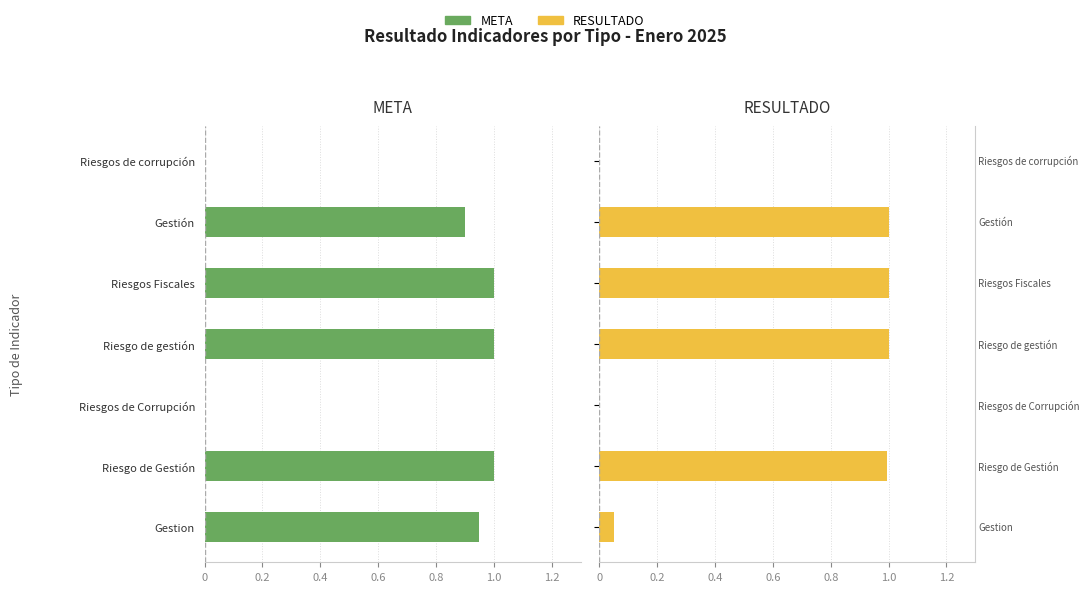

What is the highest value of the RESULTADO series?

1.0